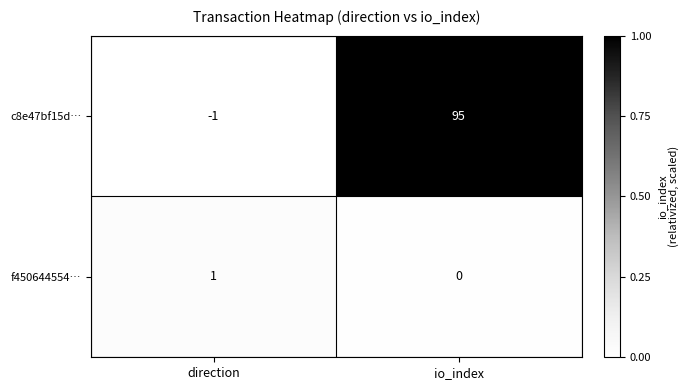

The value of f450644554… at direction is 1. True or false?

True